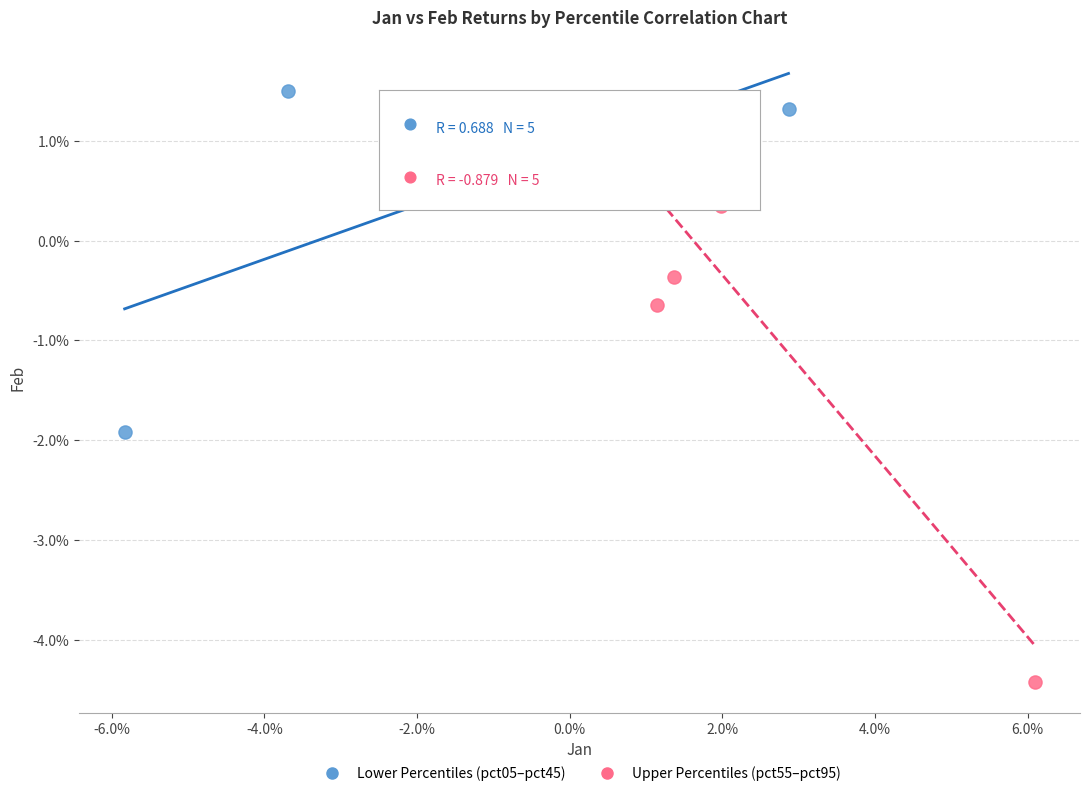

Which series reaches the minimum Y coordinate?

Upper Percentiles (pct55–pct95)